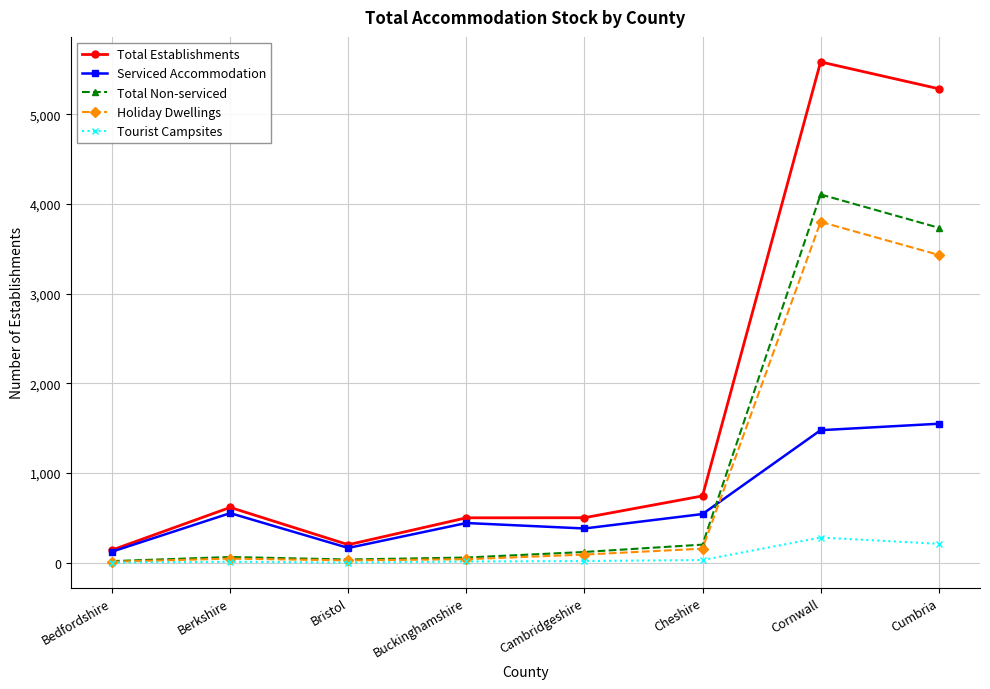

True or false: Holiday Dwellings has a value of 3801 at Cornwall.

True